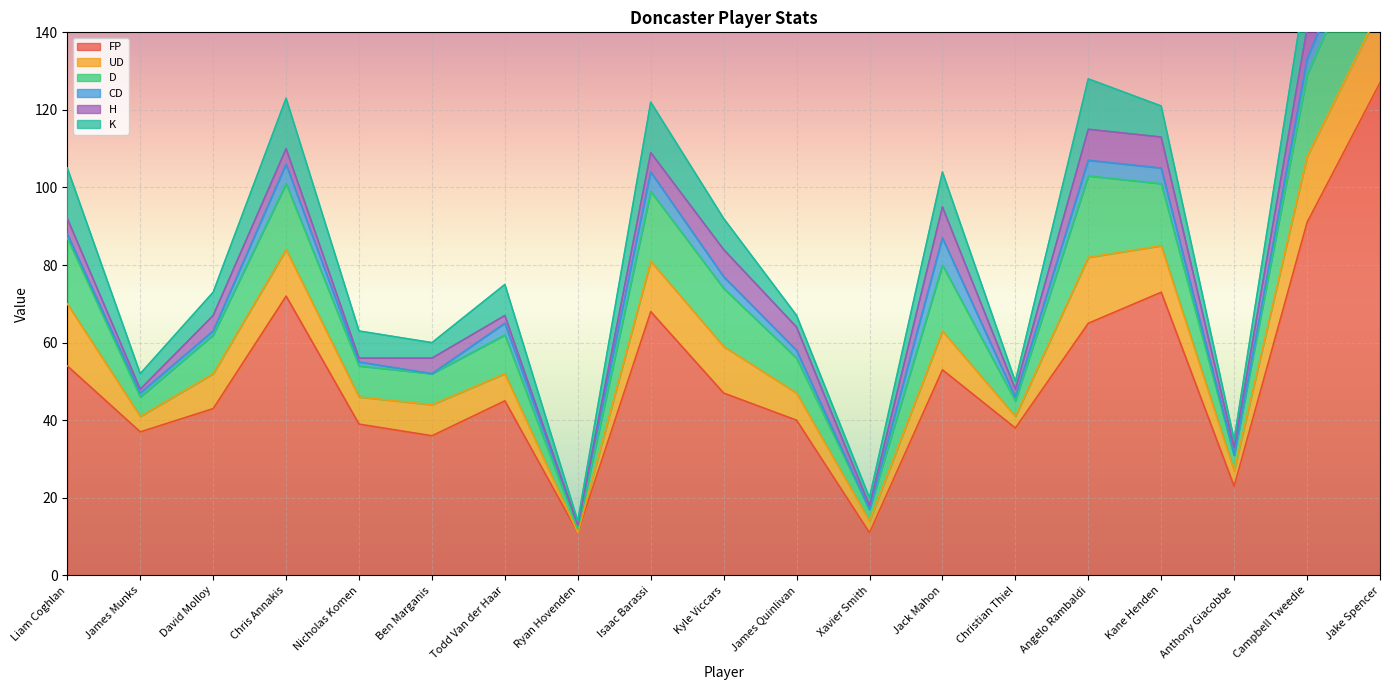

Does the chart display data point markers on the line(s)?

No